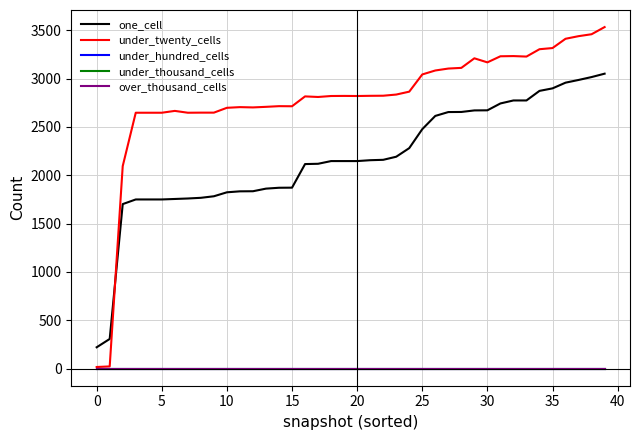

Which series has the largest total across all categories?

under_twenty_cells